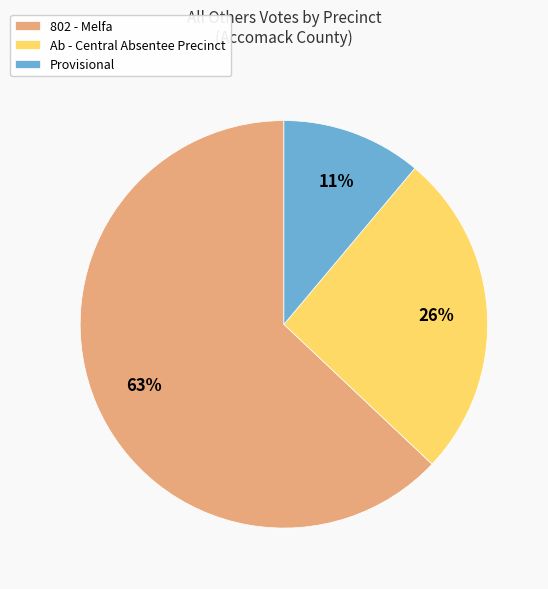

How many segments does this pie chart have?

3